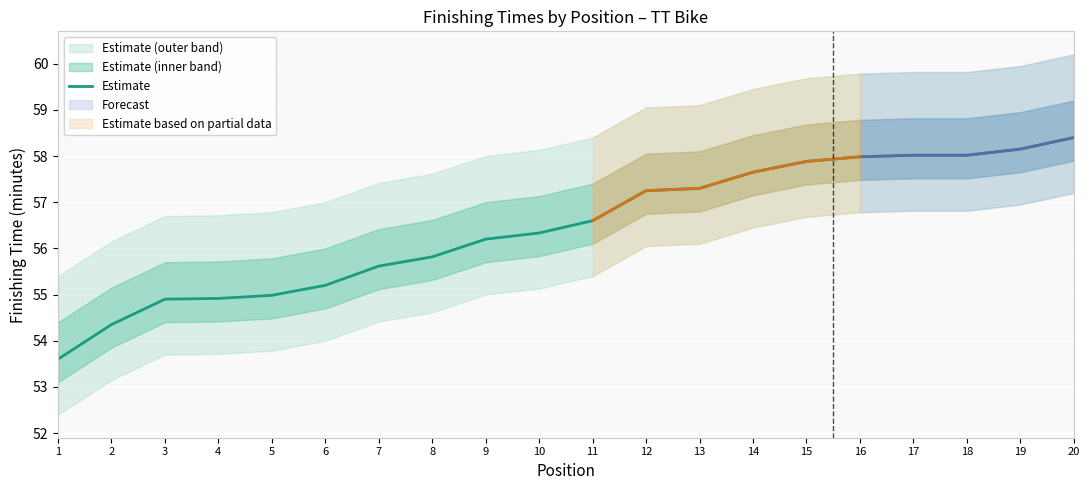

How many data points are less than 56?

8